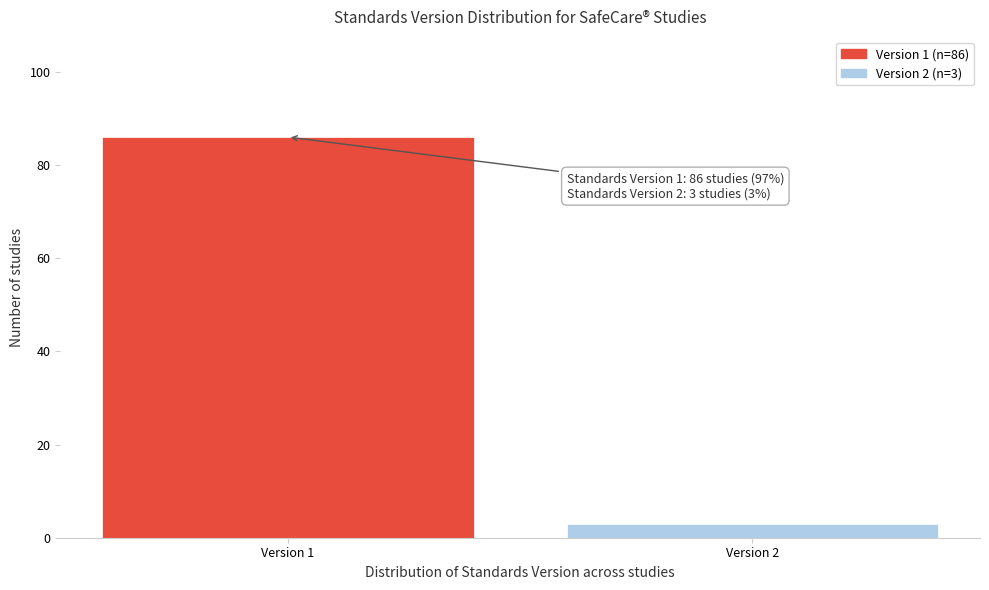

Reading right to left, transcribe all the data shown in this chart.

Version 2=3	Version 1=86